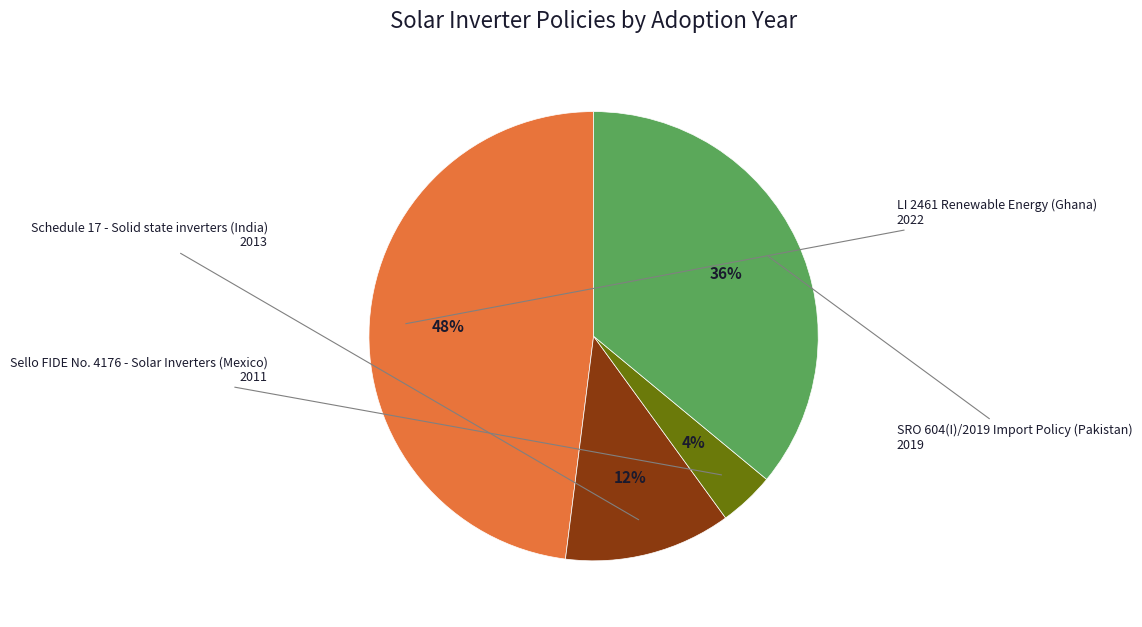

To the nearest percent, what is the average slice percentage?

25%